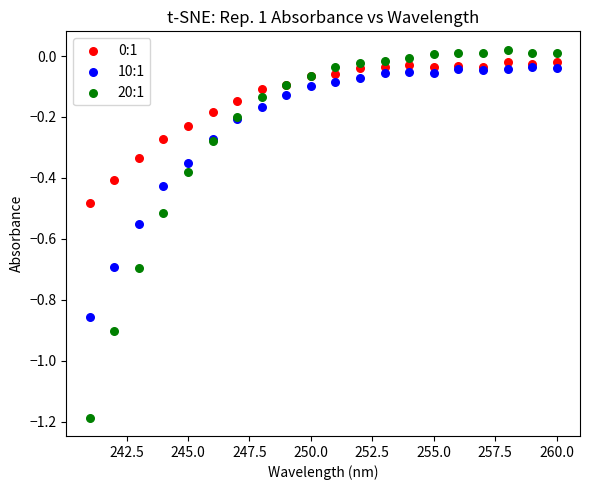

Which series has the widest spread of Y values?

20:1